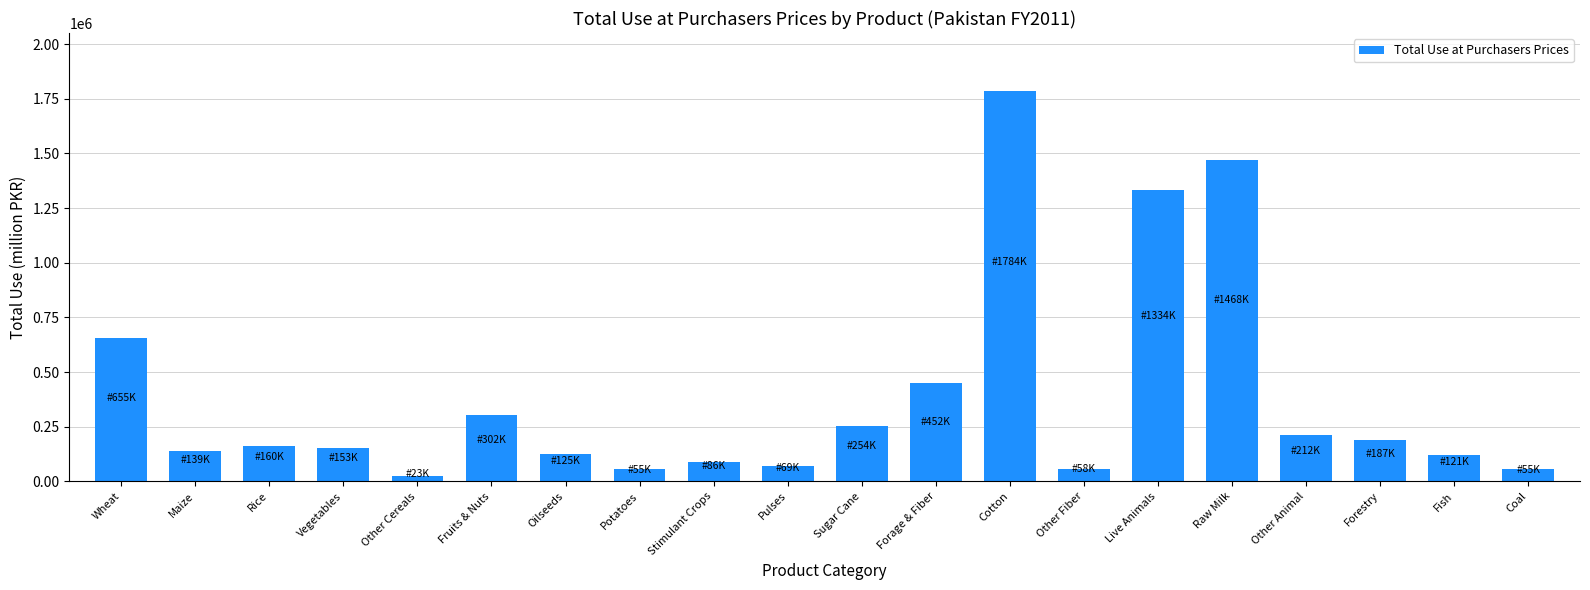

What is the difference between the maximum and minimum values?

1760584.1